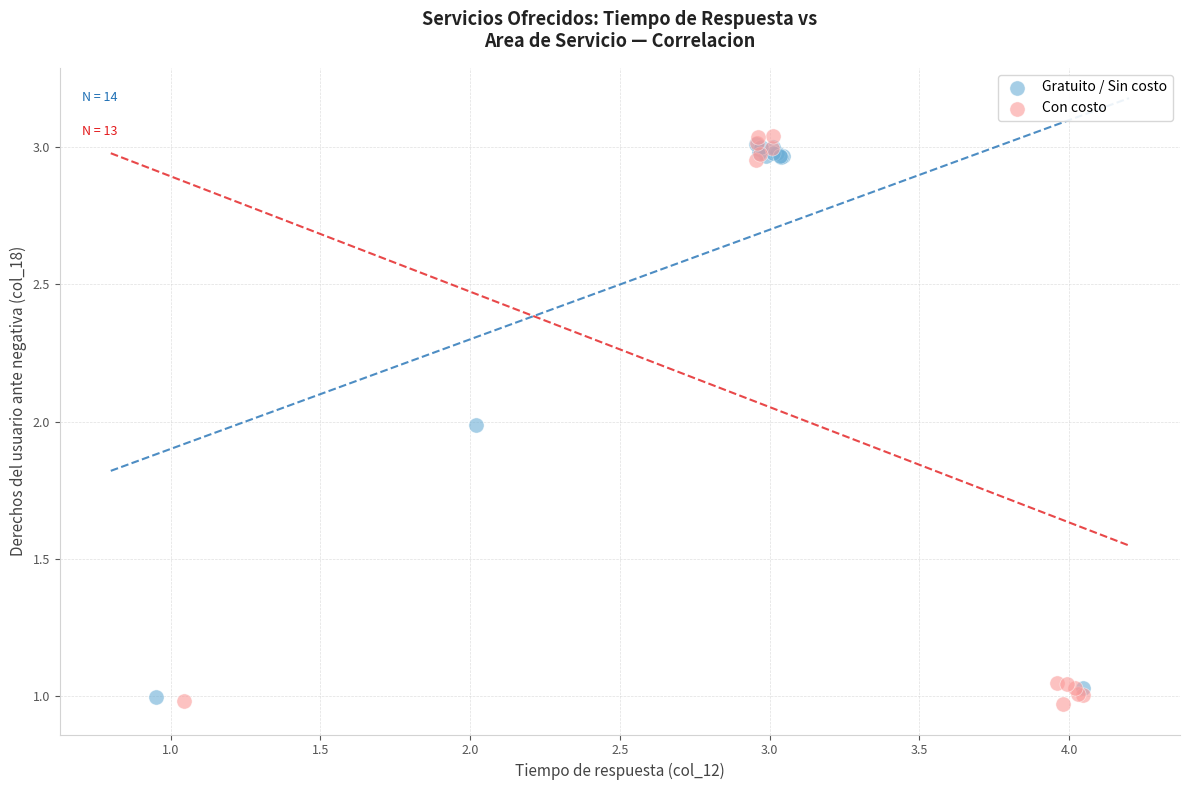

Which series has the widest spread of Y values?

Con costo